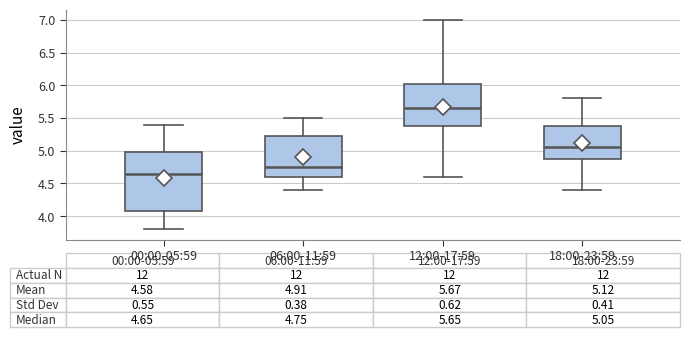

Comparing the boxes themselves (not the whiskers), which one is the tallest?

00:00-05:59